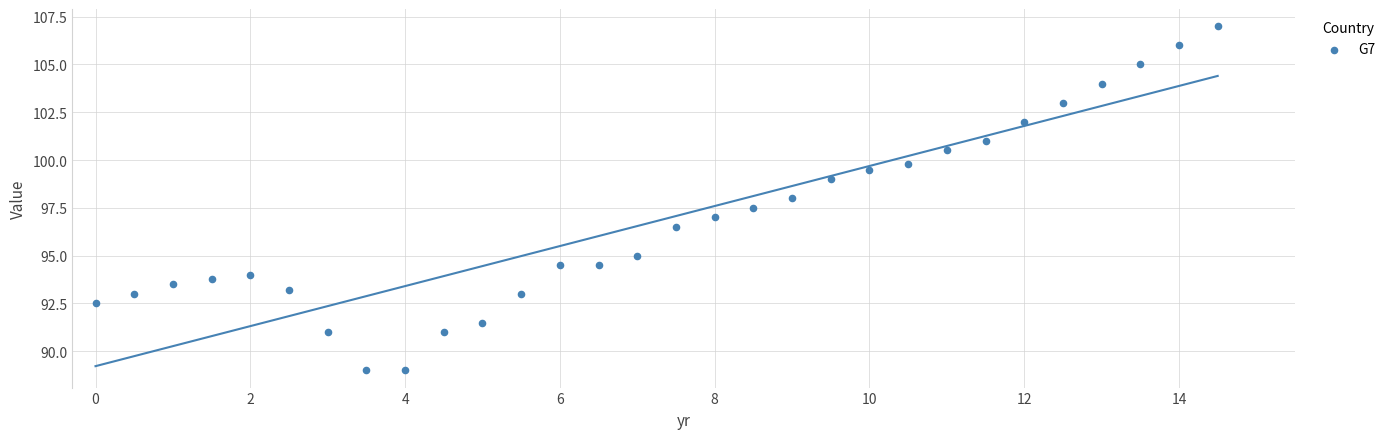

What is the range of X values (max minus min)?

14.5